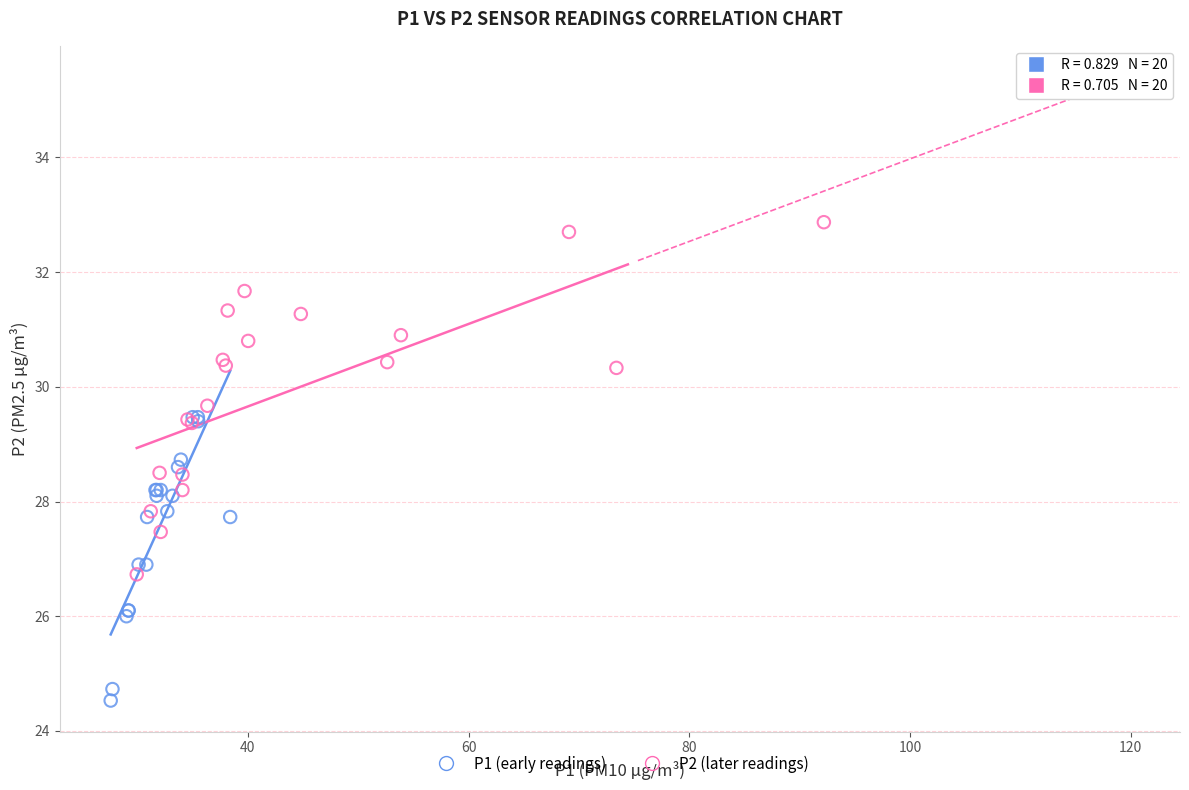

What are all the series names shown in the legend?

P1 (early readings), P2 (later readings)